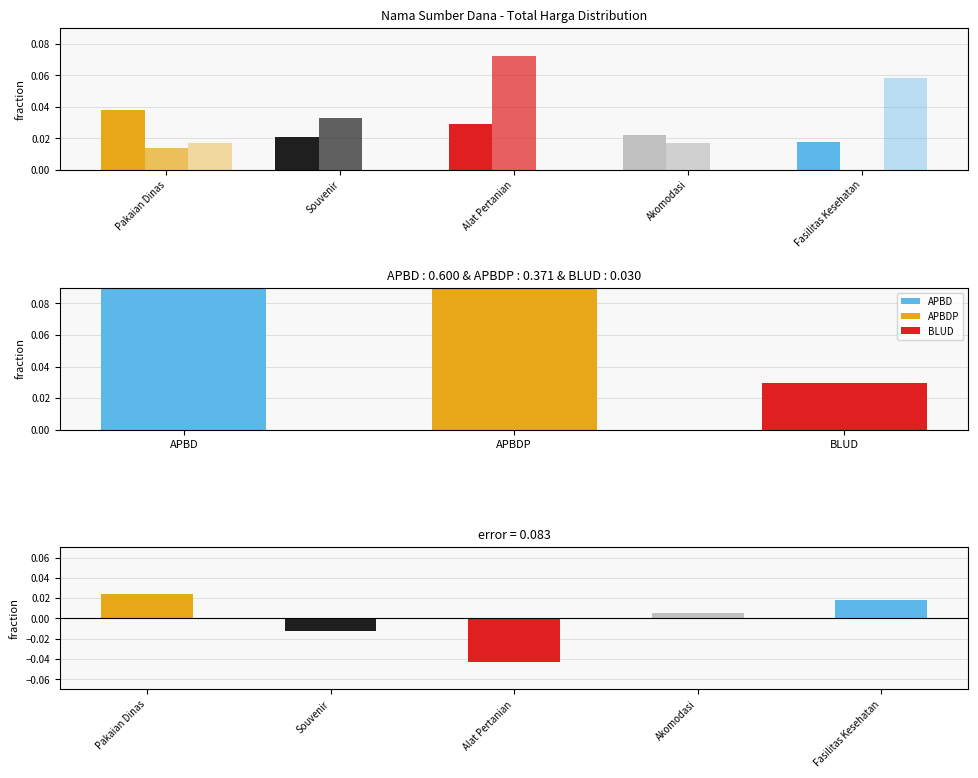

How many bars are there in each group?

3